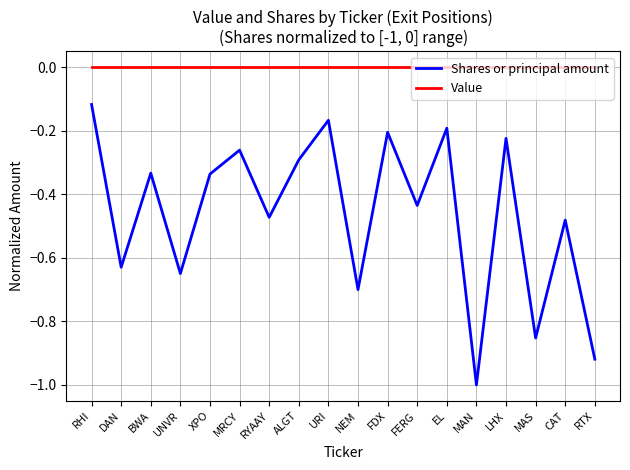

At which category does the chart reach its minimum across all series?

MAN